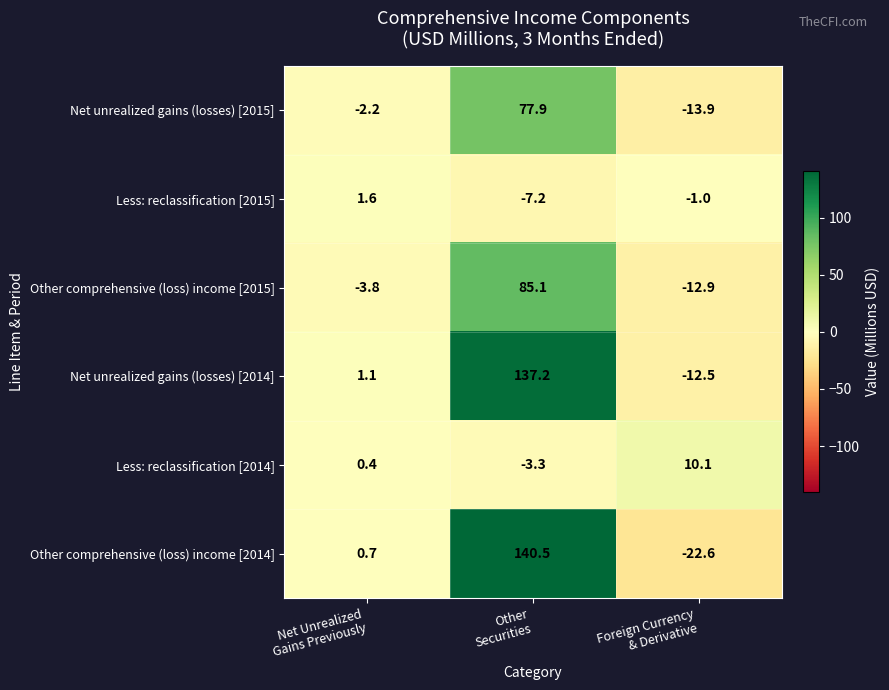

What is the smallest value displayed?

-22.6